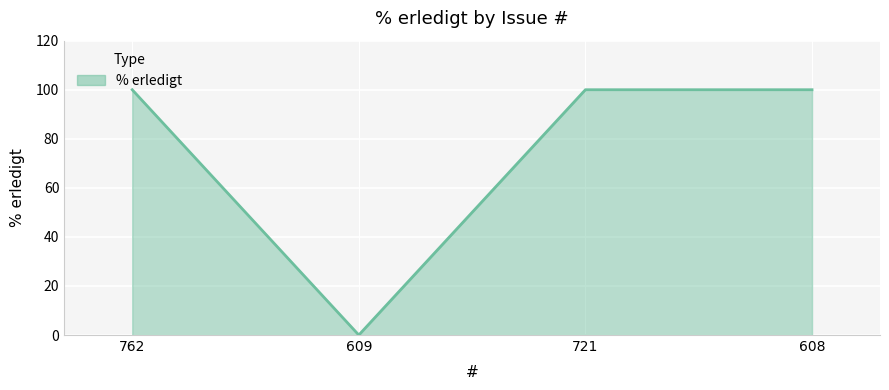

How many lines are shown in the chart?

1